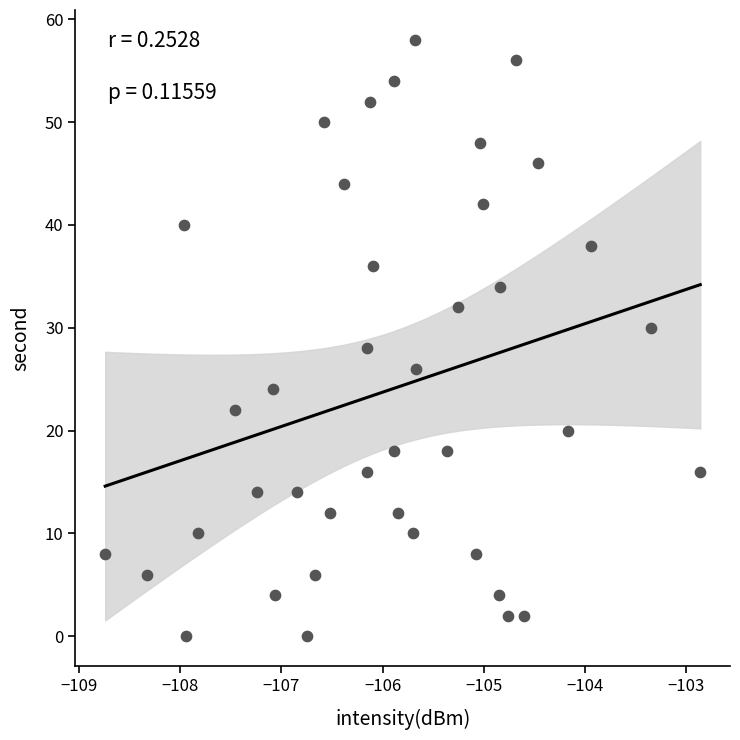

What is the range of Y values (max minus min)?

58